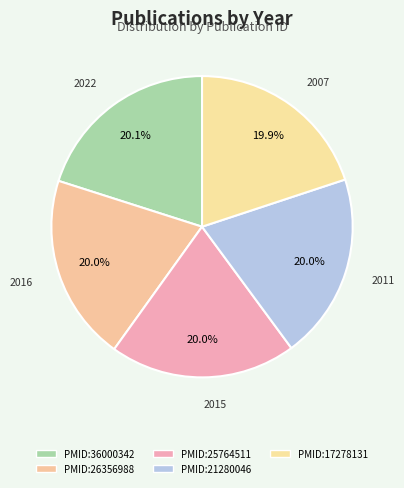

How many segments does this pie chart have?

5